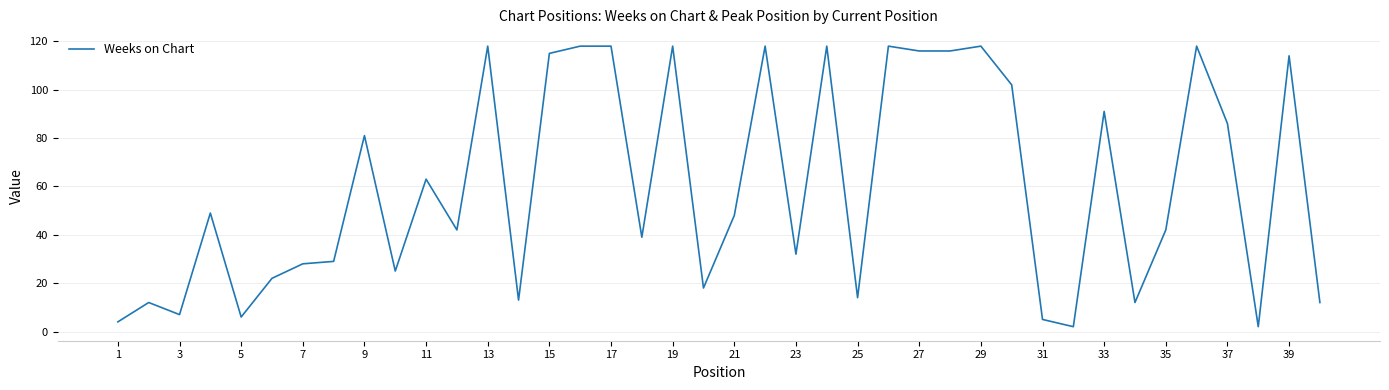

What is the average value?

60